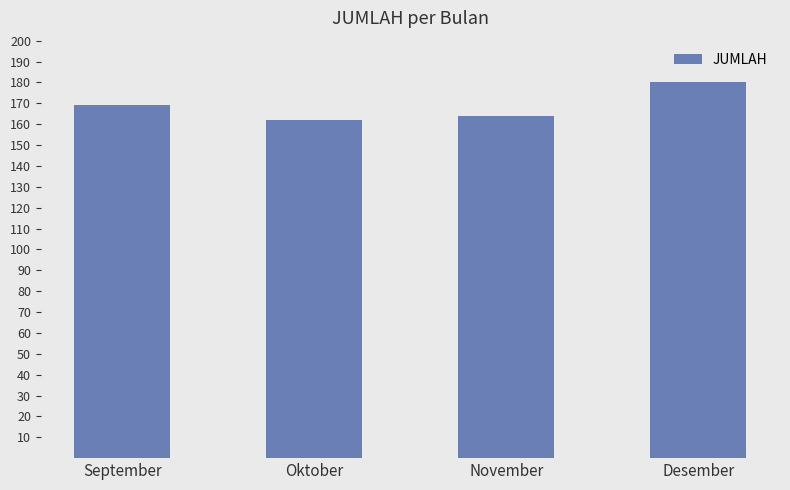

What is the label of the 4th bar from the left?

Desember